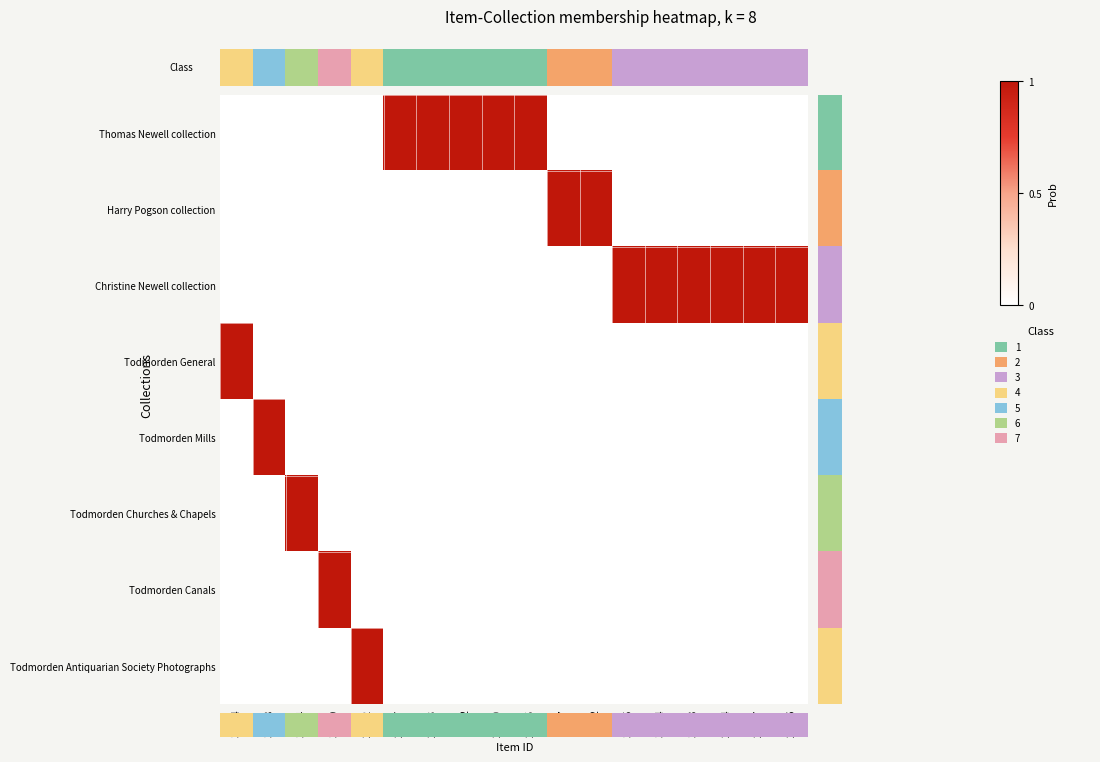

Reading right to left, extract all data points from this chart.

Thomas Newell collection: 24316=0	24317=0	24334=0	30543=0	30544=0	30585=0	7642=0	7797=0	22585=1	22590=1	22592=1	22653=1	22667=1	27302=0	31329=0	32654=0	32718=0	36804=0
Harry Pogson collection: 24316=0	24317=0	24334=0	30543=0	30544=0	30585=0	7642=1	7797=1	22585=0	22590=0	22592=0	22653=0	22667=0	27302=0	31329=0	32654=0	32718=0	36804=0
Christine Newell collection: 24316=1	24317=1	24334=1	30543=1	30544=1	30585=1	7642=0	7797=0	22585=0	22590=0	22592=0	22653=0	22667=0	27302=0	31329=0	32654=0	32718=0	36804=0
Todmorden General: 24316=0	24317=0	24334=0	30543=0	30544=0	30585=0	7642=0	7797=0	22585=0	22590=0	22592=0	22653=0	22667=0	27302=0	31329=0	32654=0	32718=0	36804=1
Todmorden Mills: 24316=0	24317=0	24334=0	30543=0	30544=0	30585=0	7642=0	7797=0	22585=0	22590=0	22592=0	22653=0	22667=0	27302=0	31329=0	32654=0	32718=1	36804=0
Todmorden Churches & Chapels: 24316=0	24317=0	24334=0	30543=0	30544=0	30585=0	7642=0	7797=0	22585=0	22590=0	22592=0	22653=0	22667=0	27302=0	31329=0	32654=1	32718=0	36804=0
Todmorden Canals: 24316=0	24317=0	24334=0	30543=0	30544=0	30585=0	7642=0	7797=0	22585=0	22590=0	22592=0	22653=0	22667=0	27302=0	31329=1	32654=0	32718=0	36804=0
Todmorden Antiquarian Society Photographs: 24316=0	24317=0	24334=0	30543=0	30544=0	30585=0	7642=0	7797=0	22585=0	22590=0	22592=0	22653=0	22667=0	27302=1	31329=0	32654=0	32718=0	36804=0